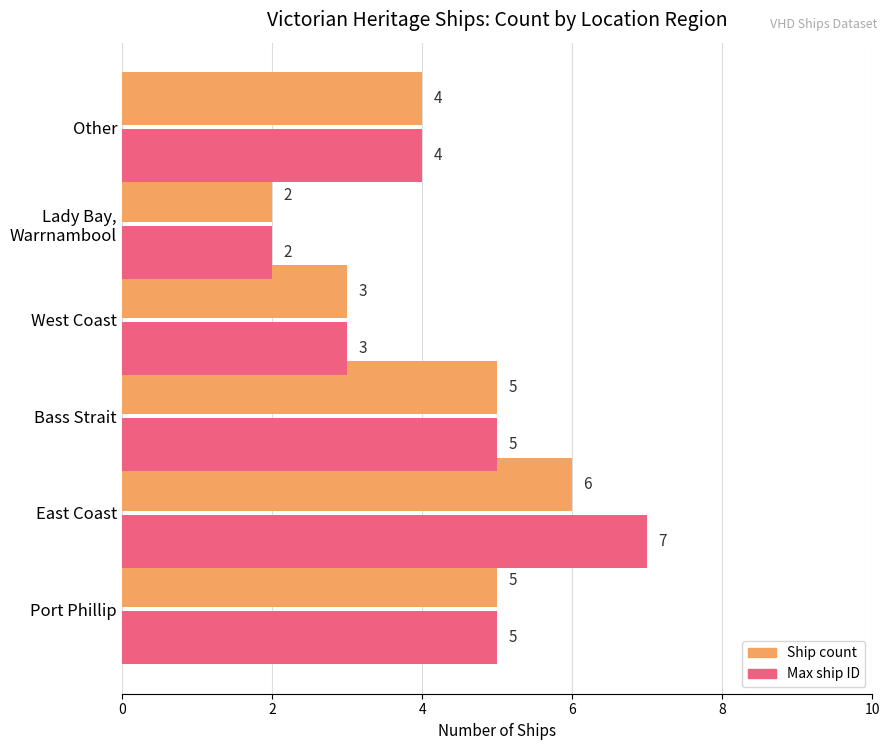

At which category is the sum across all series the highest?

East Coast